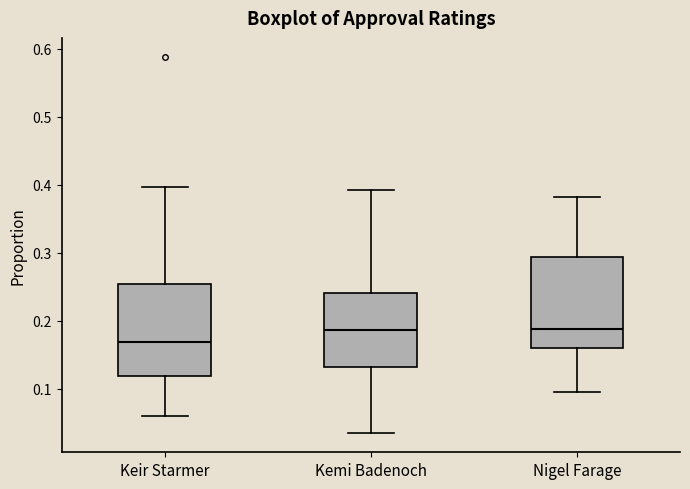

Reading left to right, transcribe this box plot: for each box, give where its median line is, the range the box spans, and where its two whiskers end, as read against the y-axis. The values are not printed on the chart, so give them approximately, as read against the axis.

Keir Starmer: median 0.17, box 0.12 to 0.25, whiskers 0.06 to 0.40
Kemi Badenoch: median 0.19, box 0.13 to 0.24, whiskers 0.03 to 0.39
Nigel Farage: median 0.19, box 0.16 to 0.29, whiskers 0.09 to 0.38